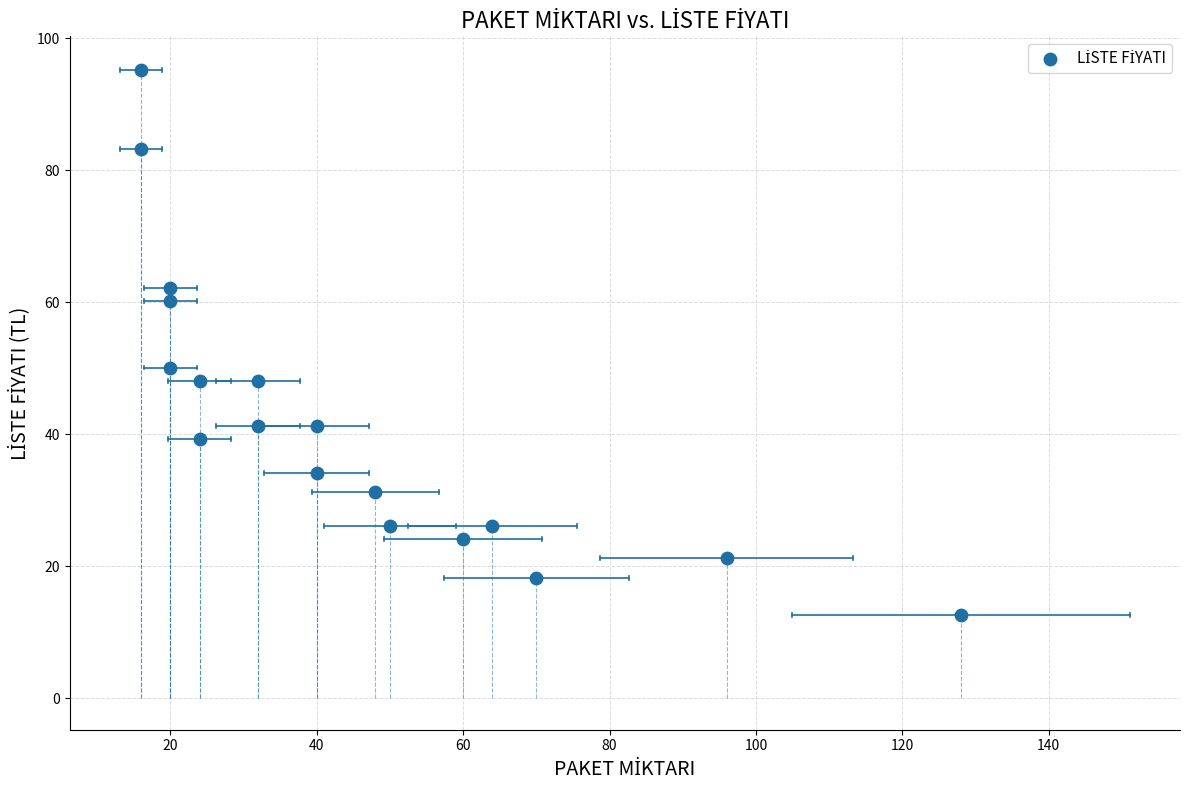

What is the range of X values (max minus min)?

112.0